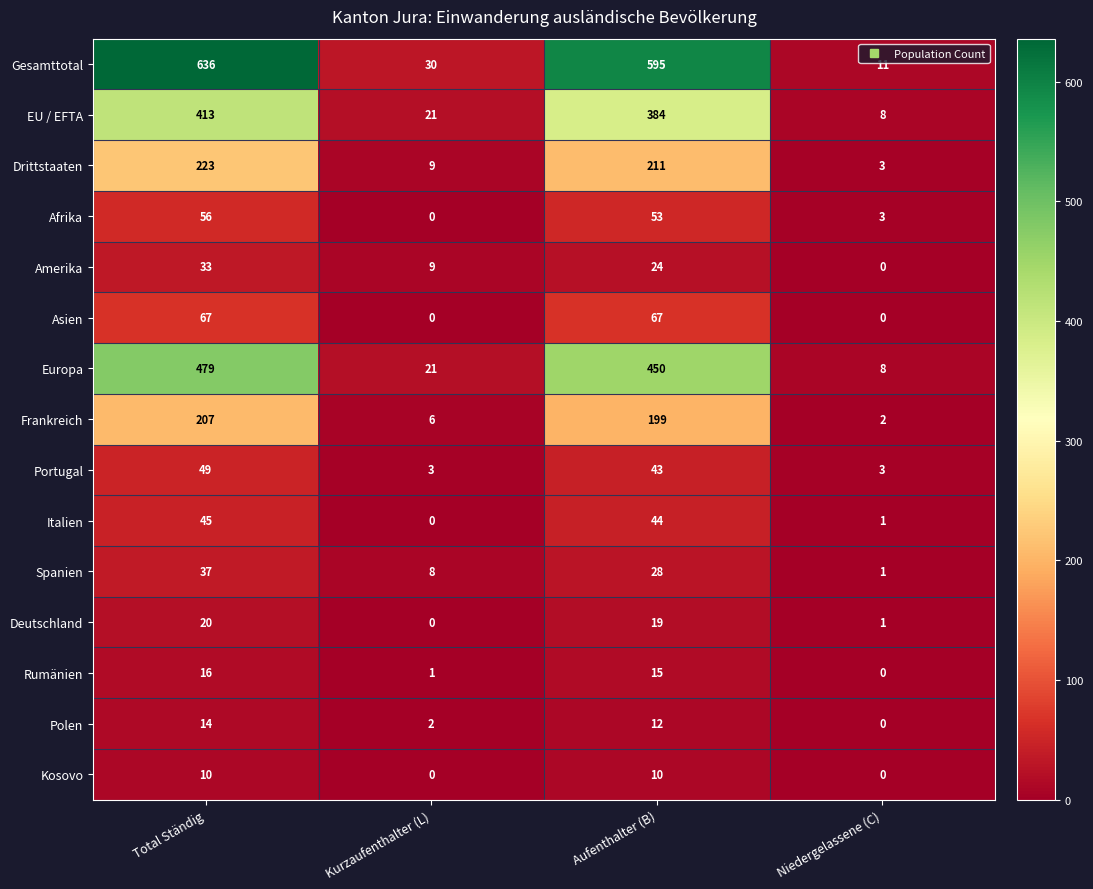

At which category does the chart reach its peak across all series?

Total Ständig